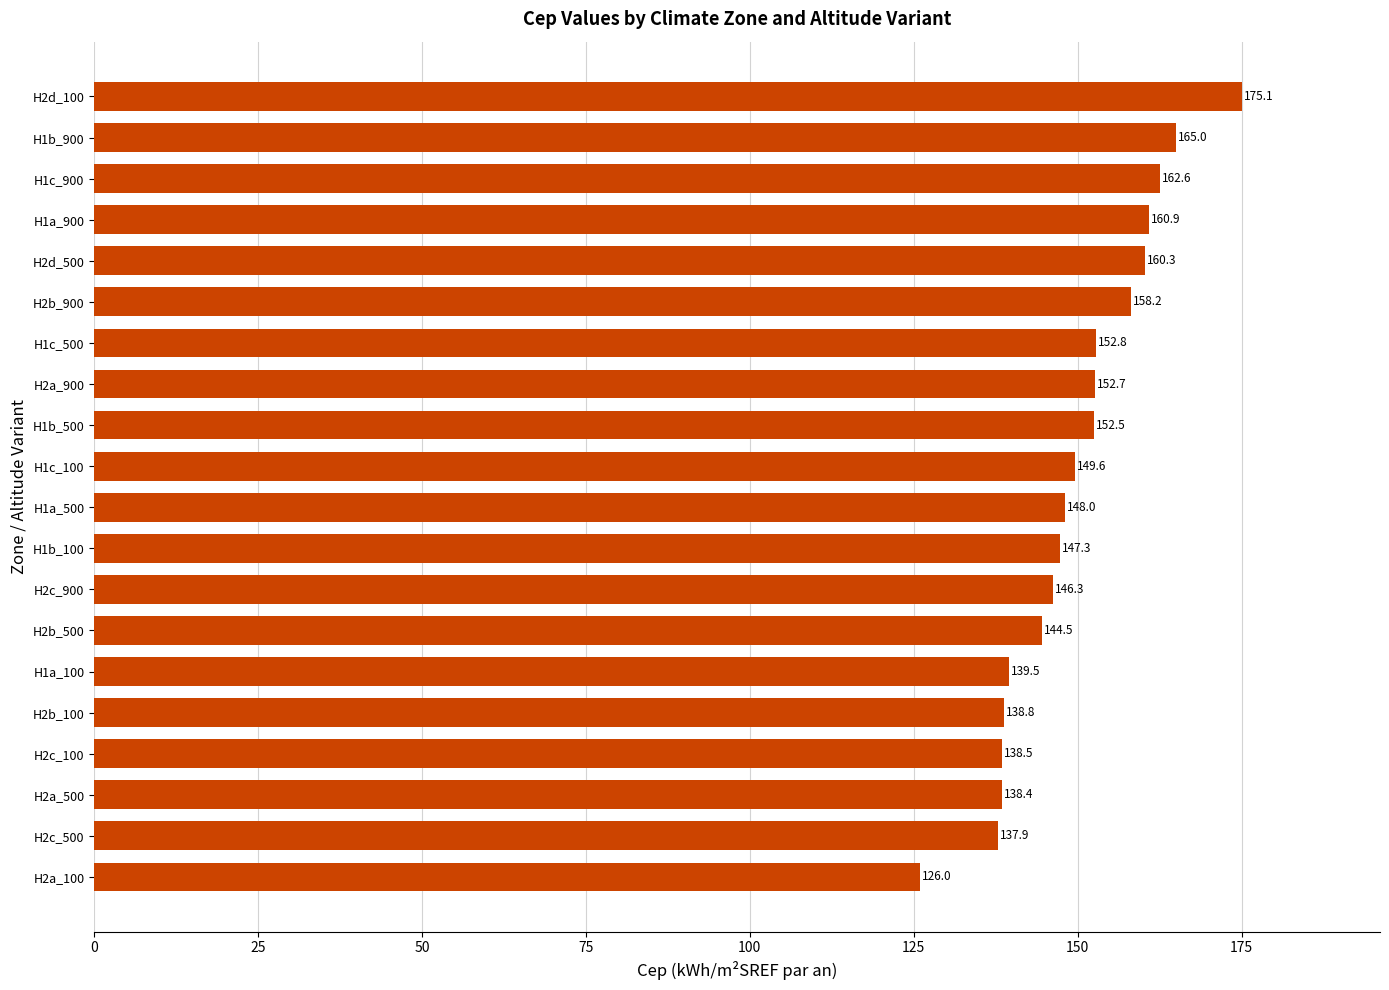

Where is the data nearest to the value 150?

H1c_100